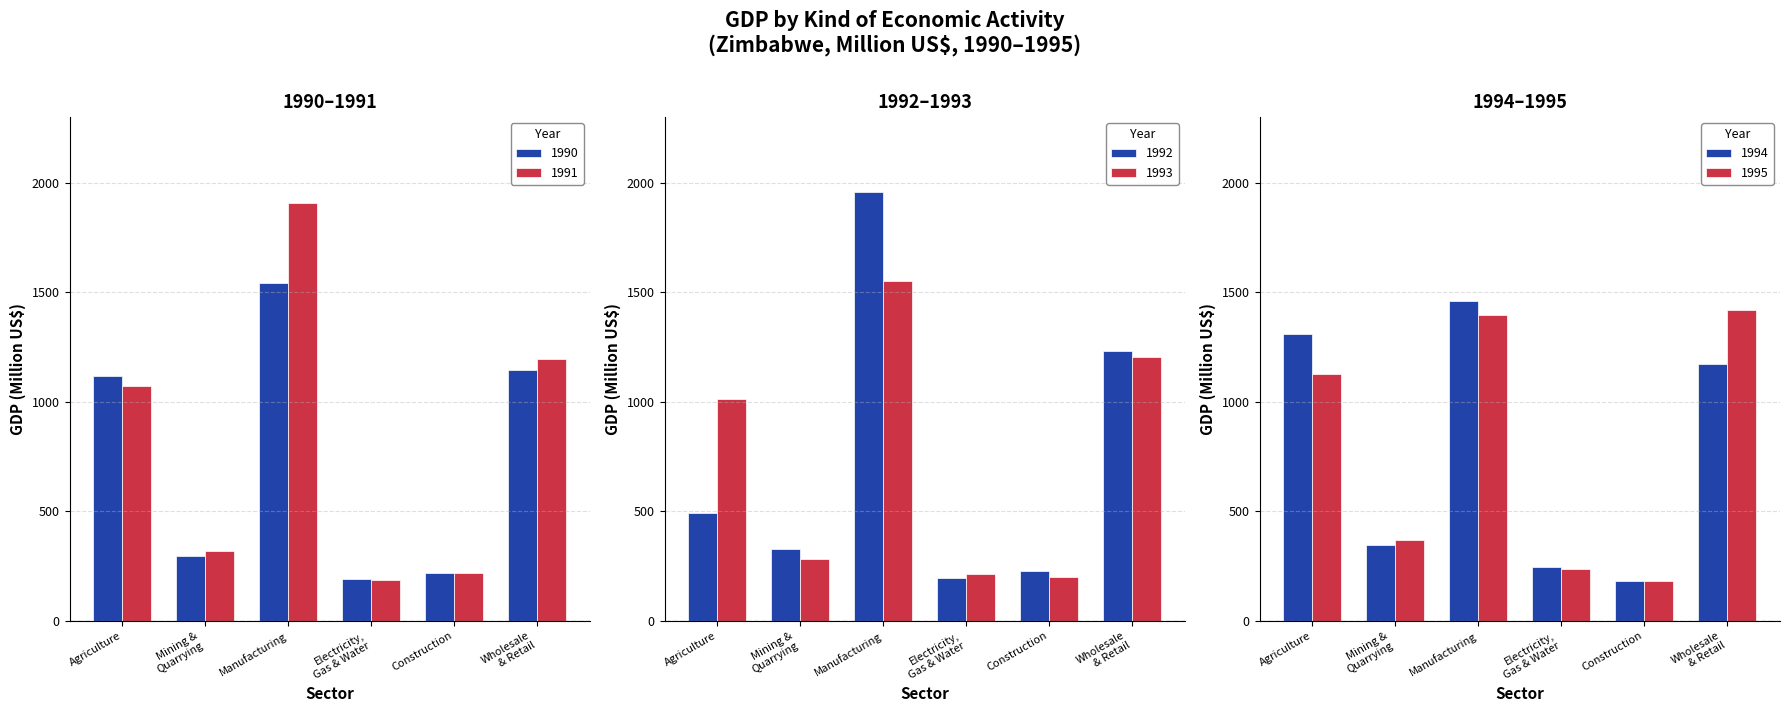

How many bars are there in total?

36